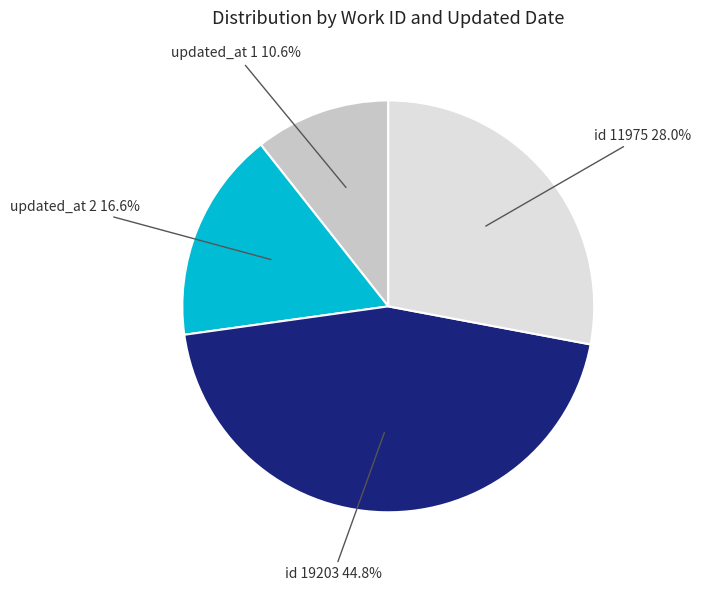

What is the largest slice in the pie chart?

id 19203